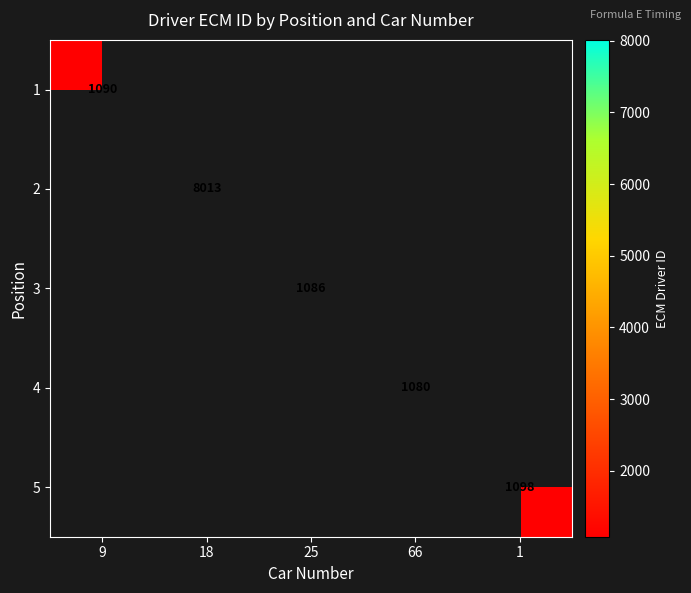

True or false: 1 has a value of 1596 at 9.

False